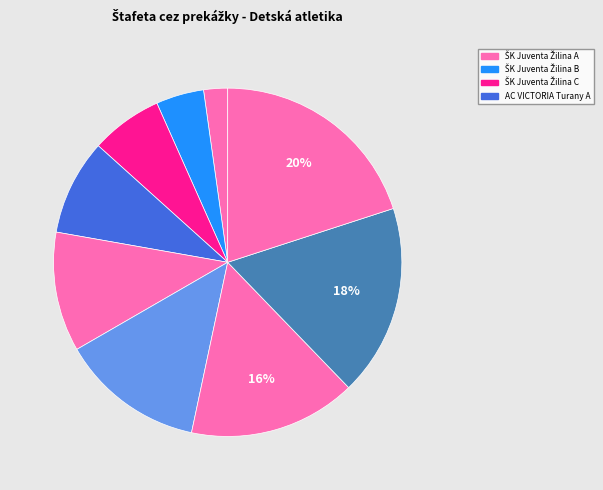

Is there a majority slice in this chart?

No